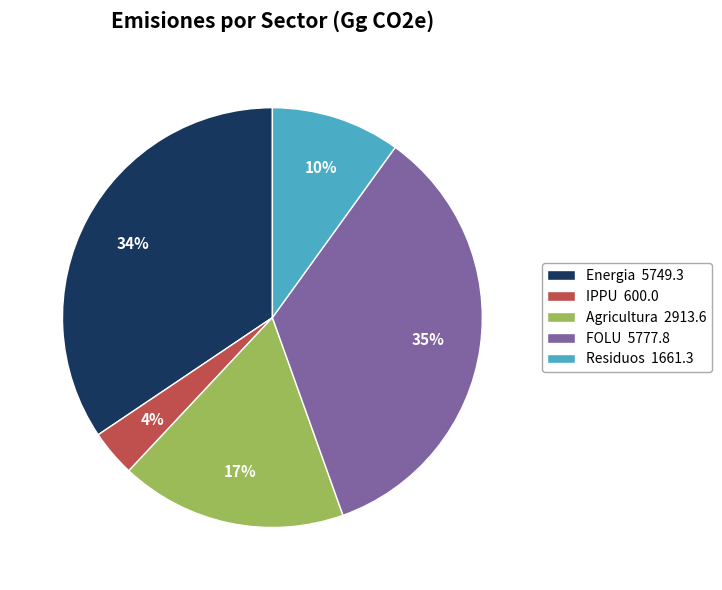

Combined, do Residuos and IPPU account for over 50%?

No